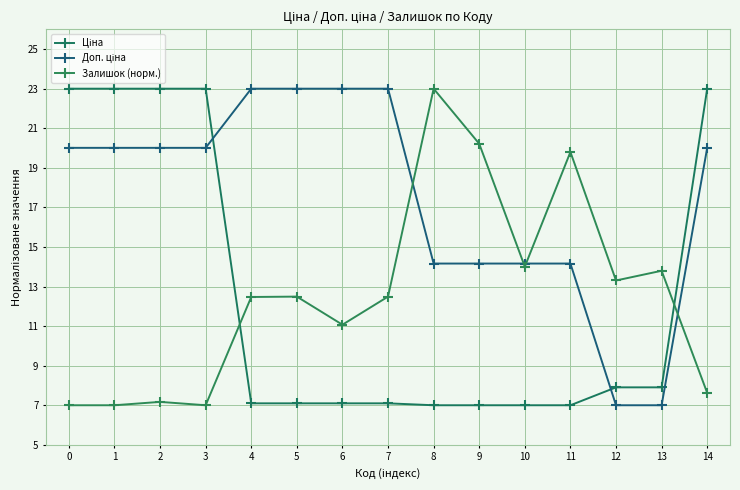

How many lines are shown in the chart?

3